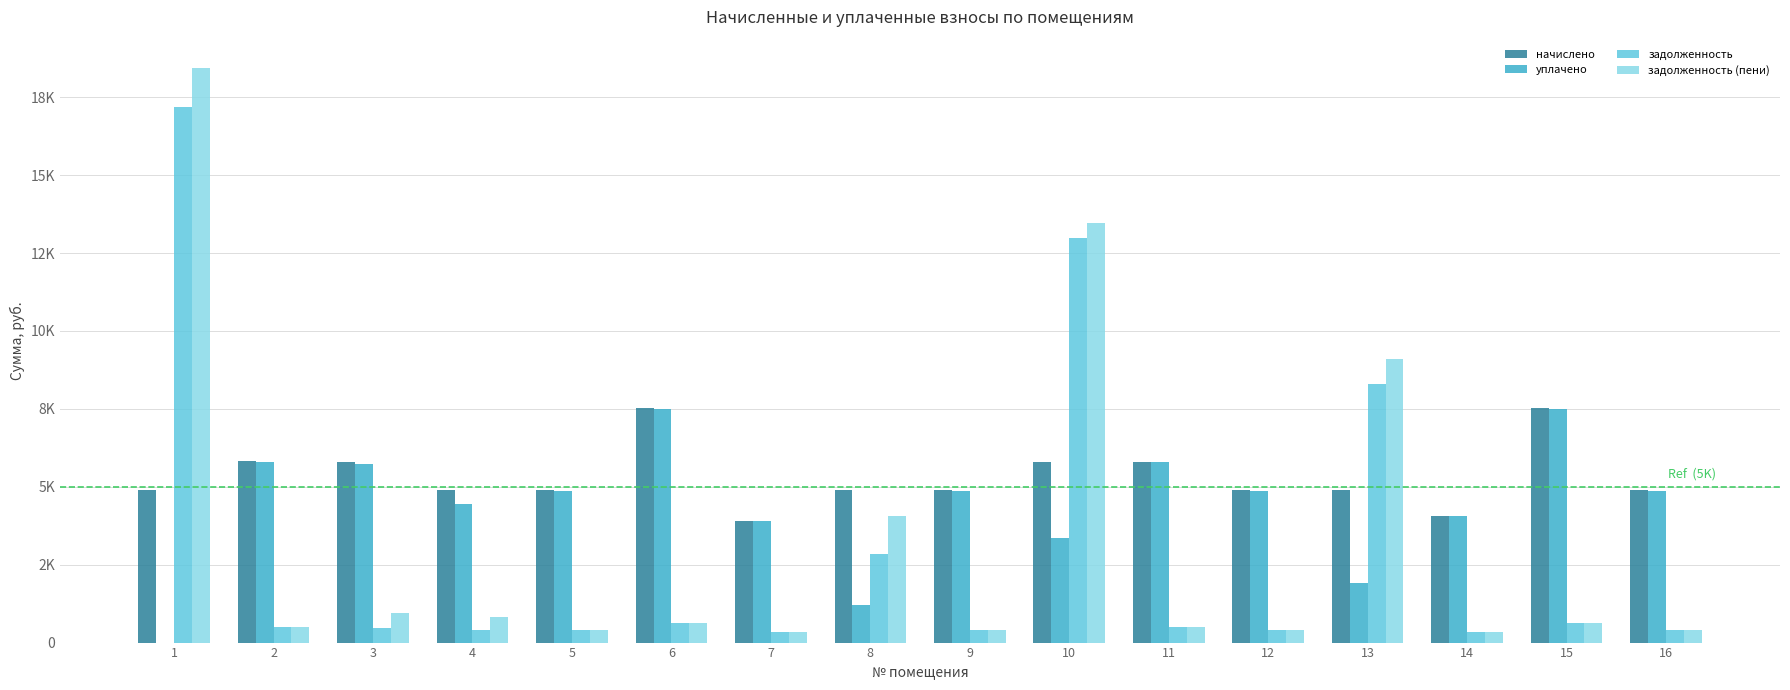

Are the bars horizontal?

No